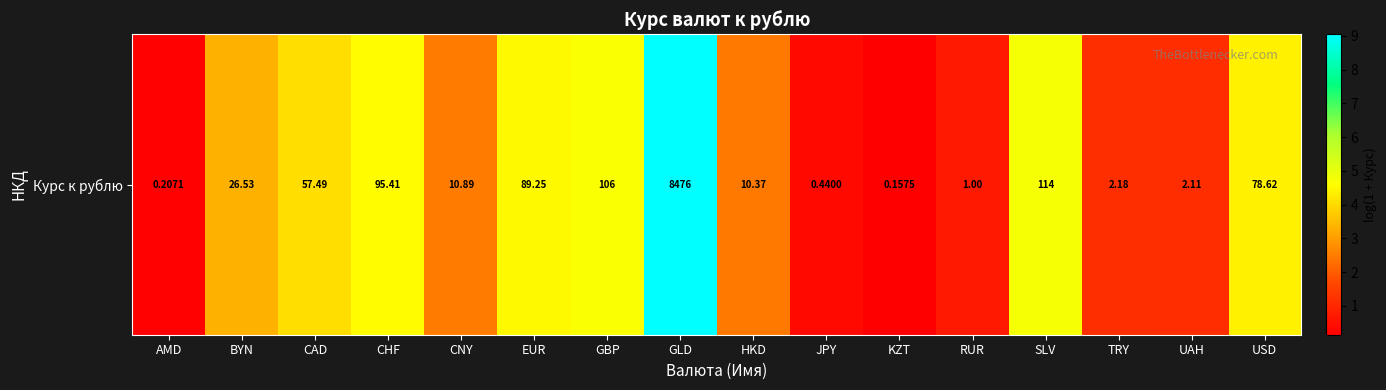

Where does the data first go above 3?

BYN